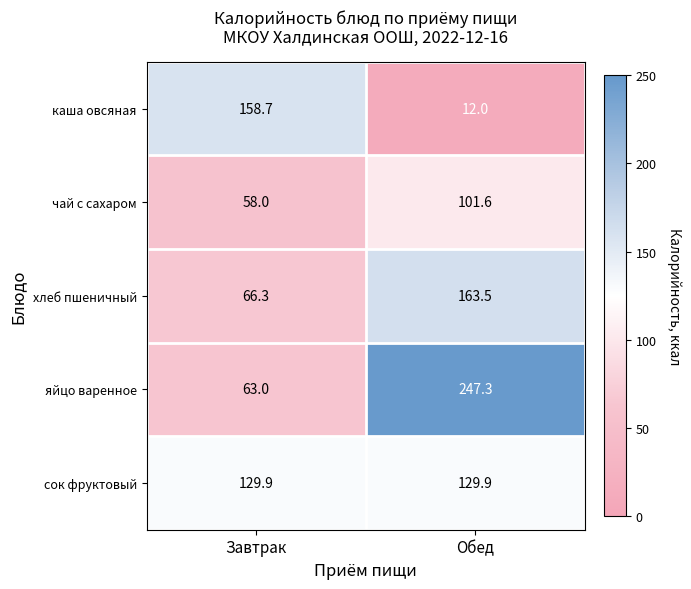

Reading left to right, transcribe all the data shown in this chart.

каша овсяная: 158.7	12.0
чай с сахаром: 58.0	101.6
хлеб пшеничный: 66.3	163.5
яйцо варенное: 63.0	247.3
сок фруктовый: 129.9	129.9